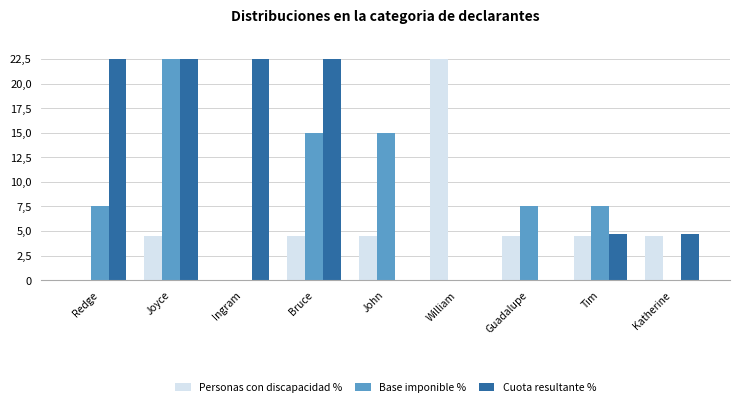

The Base imponible % series shows 15.0 at Bruce. True or false?

True